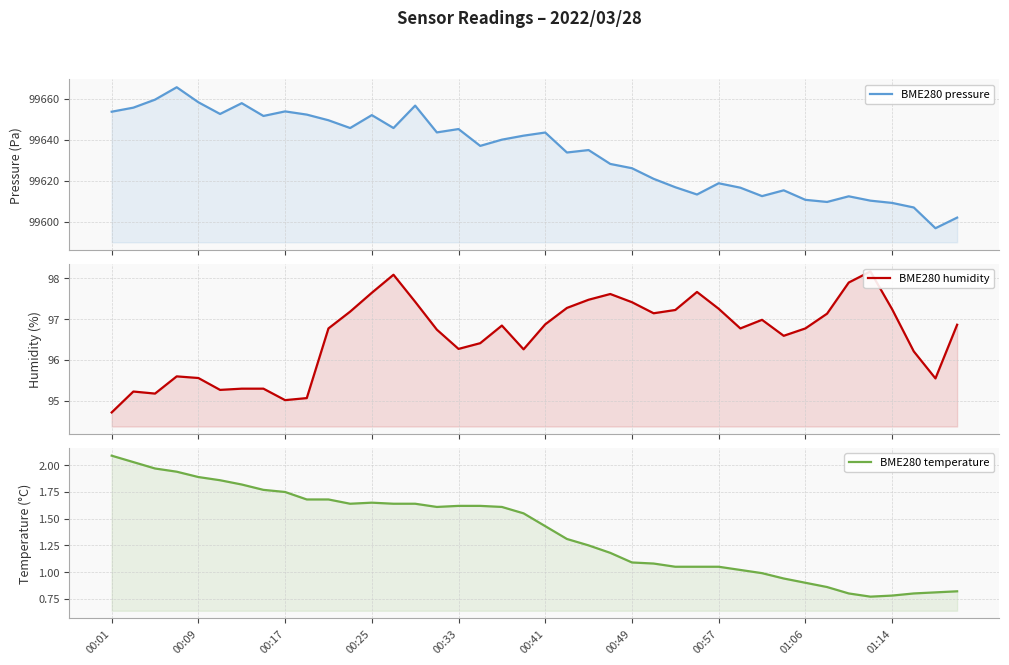

True or false: BME280 pressure and BME280 temperature intersect in this chart.

False